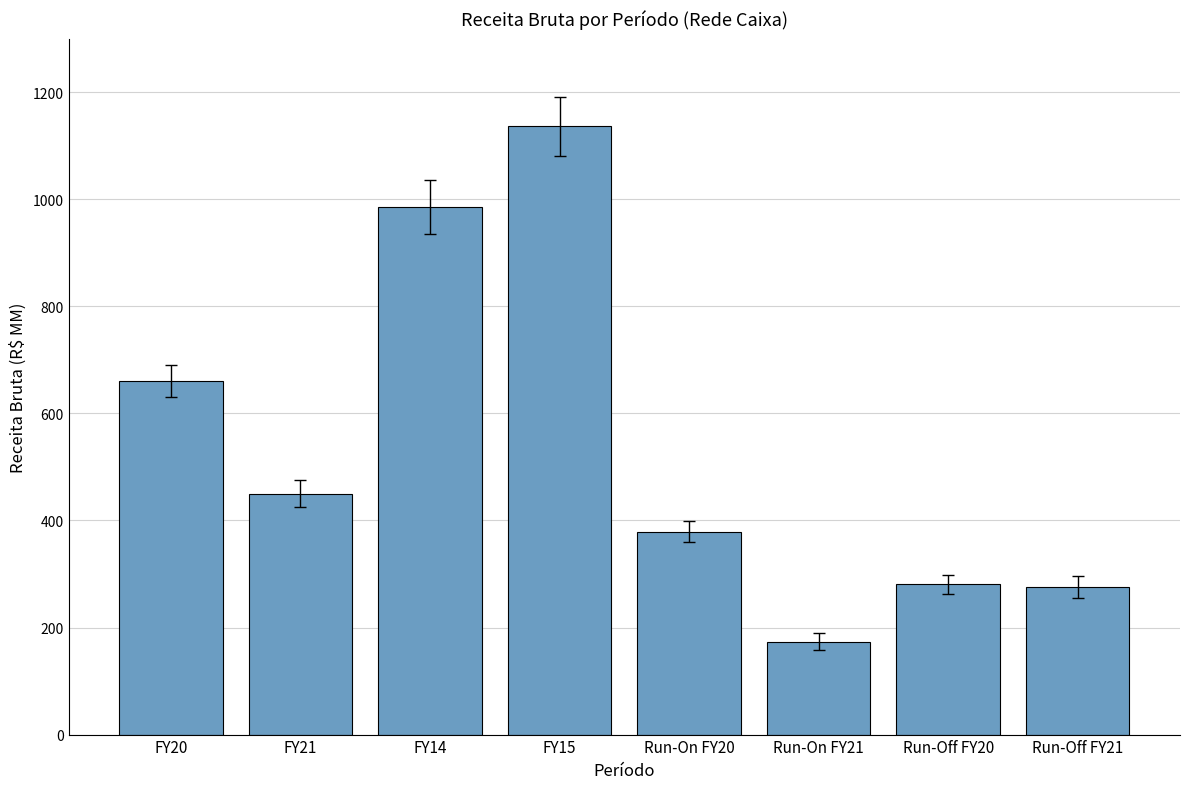

What is the average value?

542.8